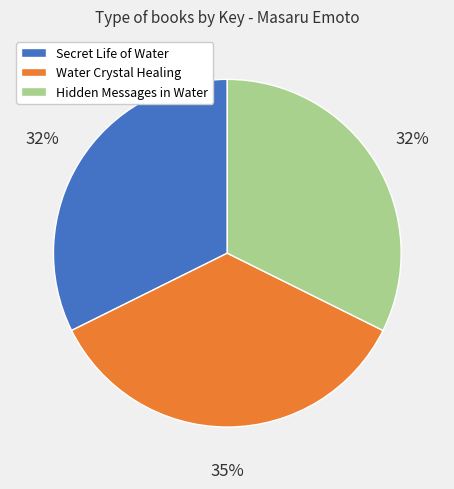

To the nearest percent, what is the difference between the Hidden Messages in Water and Water Crystal Healing slice percentages?

3%